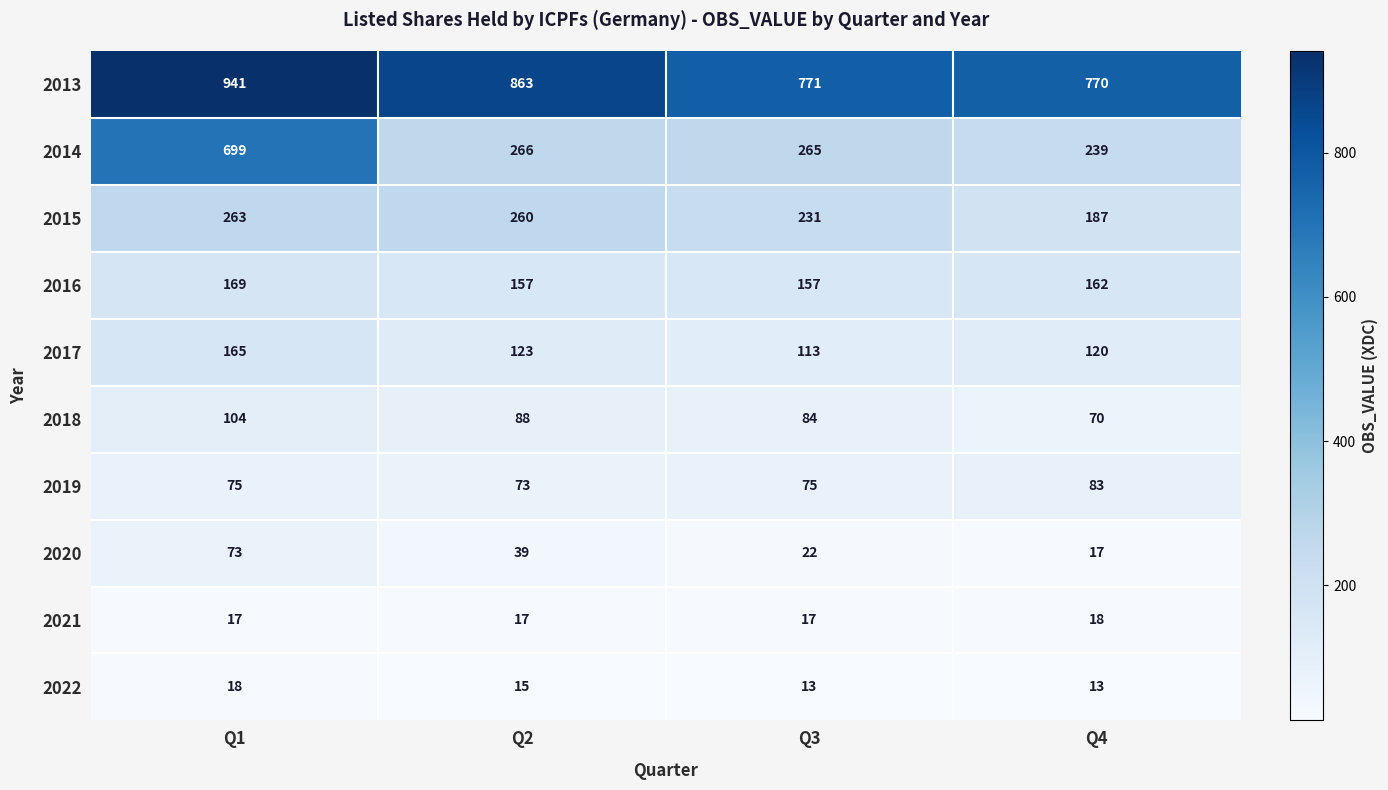

Which series has the widest spread of values?

2014